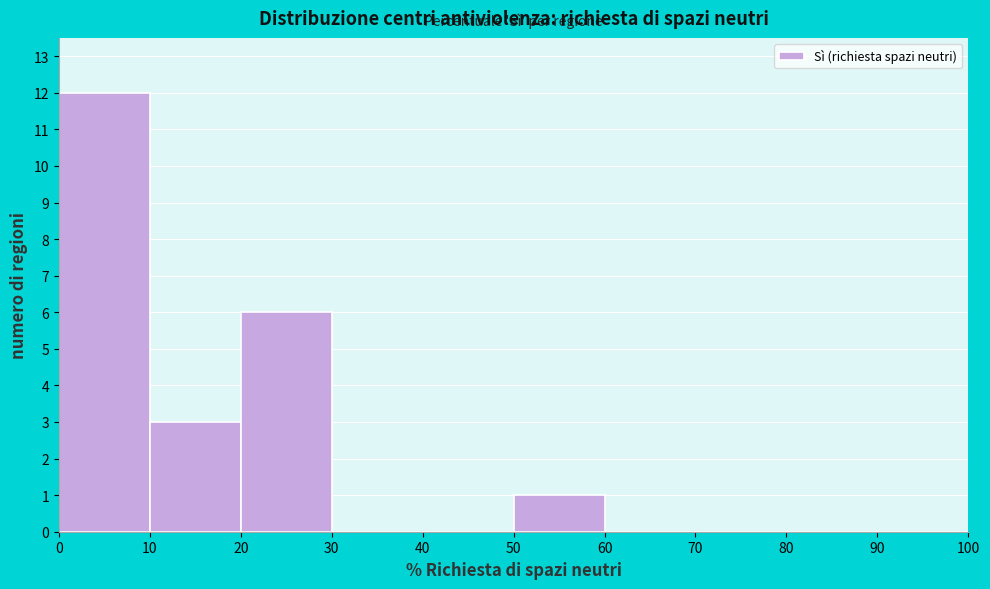

How tall is the bar that spans 50 to 60 on the x-axis? The values are not printed on the chart, so give them approximately, as read against the axis.

1